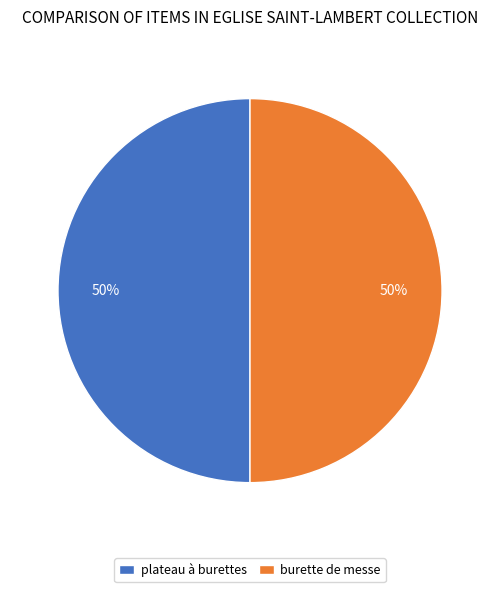

Count the number of slices in the pie.

2